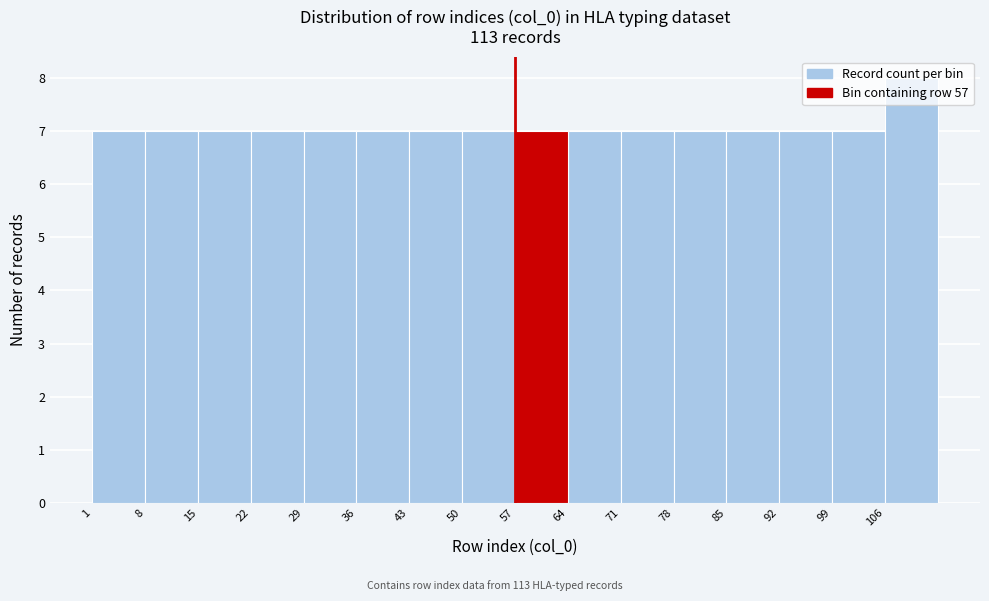

Reading left to right, list every bar in this chart as the range it spans on the x-axis followed by its height. The values are not printed on the chart, so give them approximately, as read against the axis.

1 to 8: 7
8 to 15: 7
15 to 22: 7
22 to 29: 7
29 to 36: 7
36 to 43: 7
43 to 50: 7
50 to 57: 7
57 to 64: 7
64 to 71: 7
71 to 78: 7
78 to 85: 7
85 to 92: 7
92 to 99: 7
99 to 106: 7
106 to 113: 8